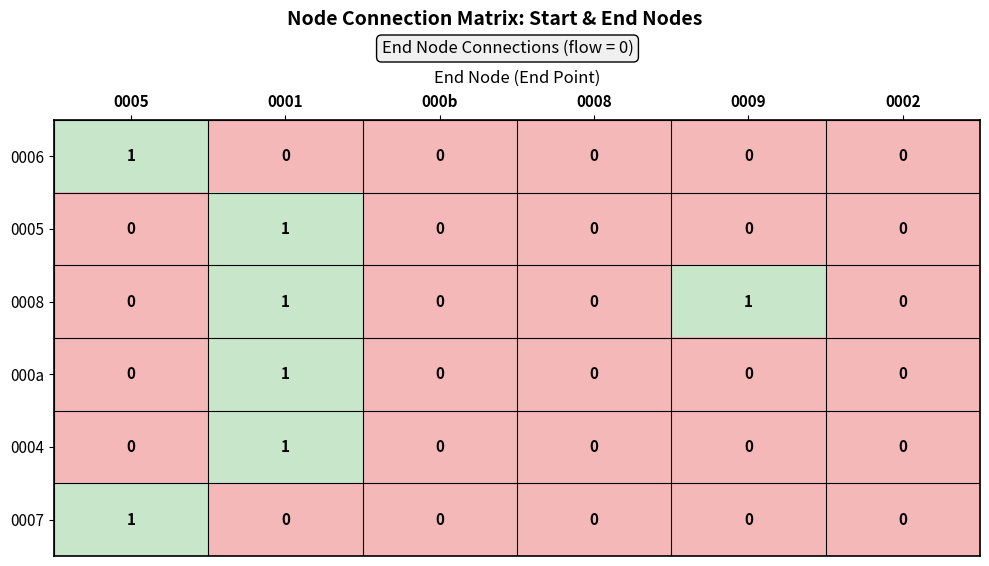

How many 0006 values are between 0 and 1?

6